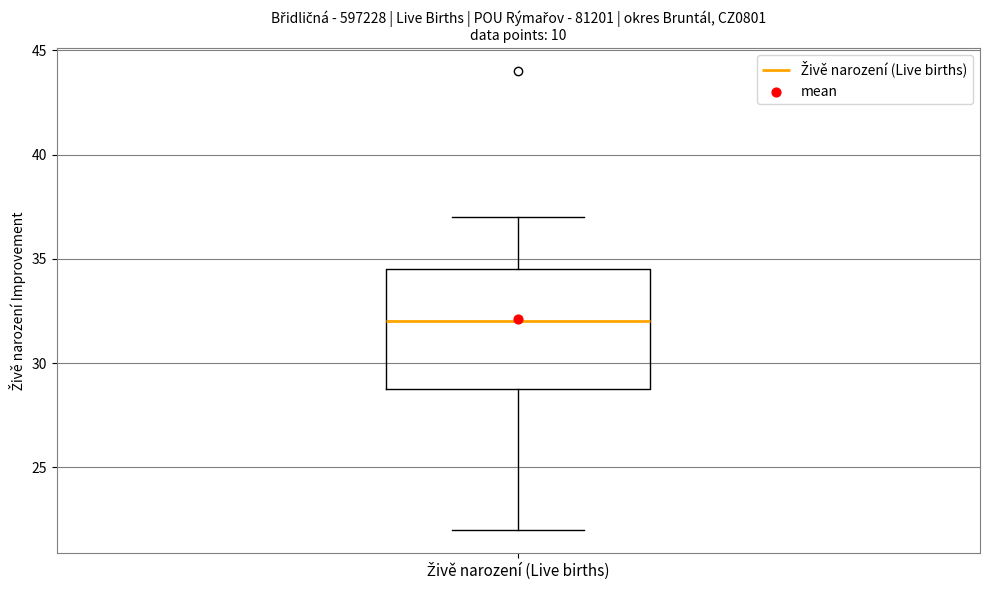

Read this box plot against the y-axis: the position of the median line, the range covered by the box, and the ends of both whiskers. The values are not printed on the chart, so give them approximately, as read against the axis.

median 32.0, box 29.0 to 34.5, whiskers 22.0 to 37.0